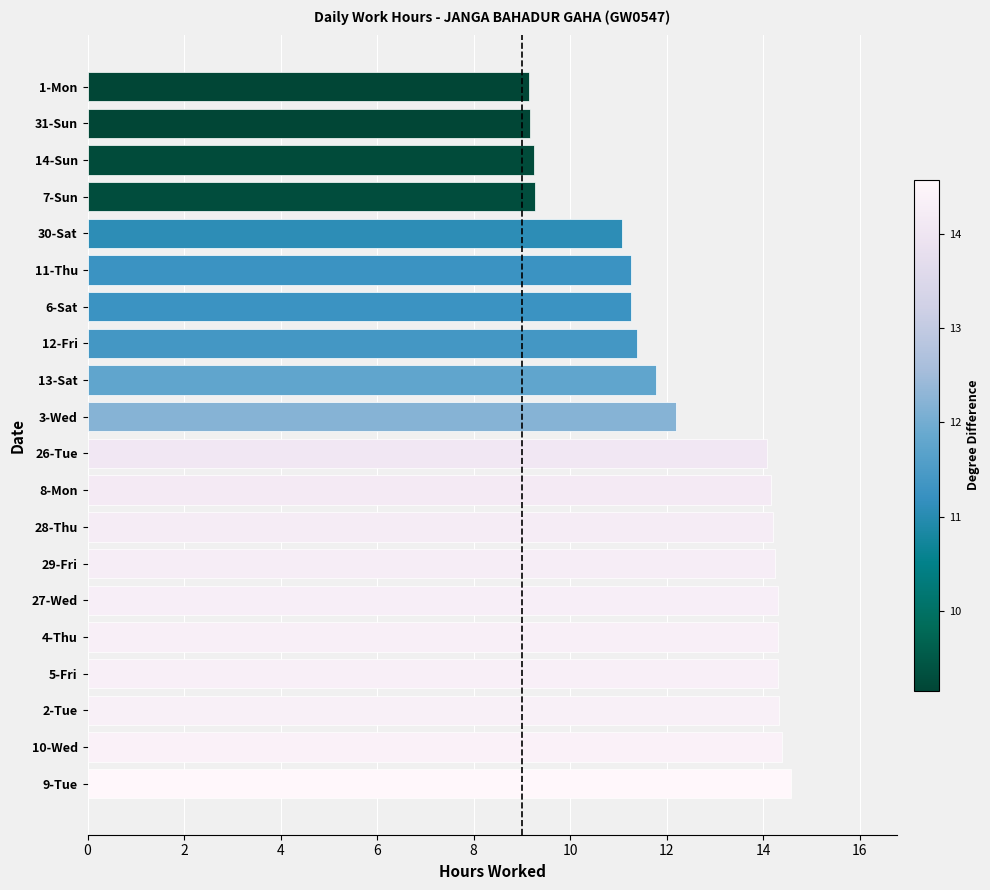

Between 12-Fri and 8-Mon, which is larger?

8-Mon